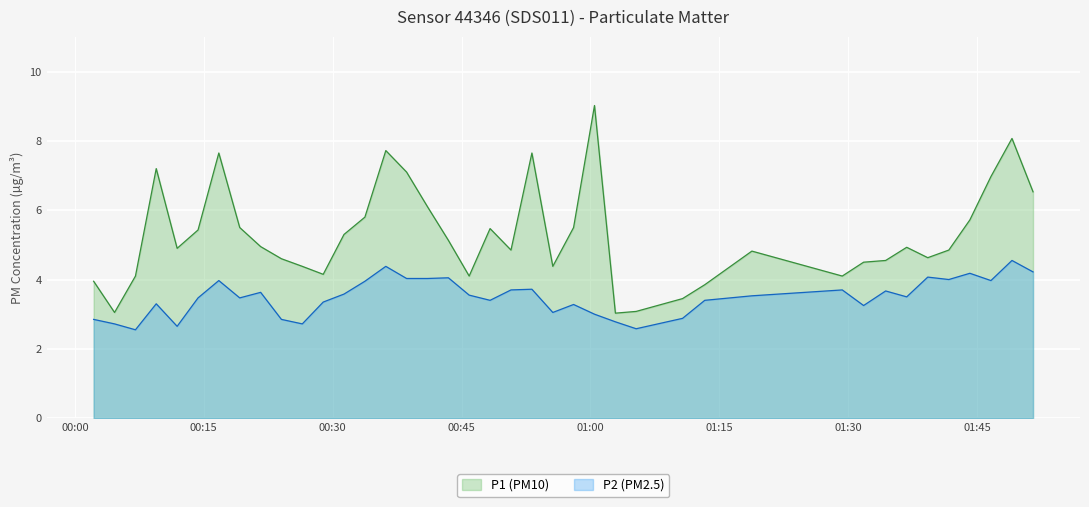

Is the value of P2 at 15 greater than the value of P1 at 35?

No